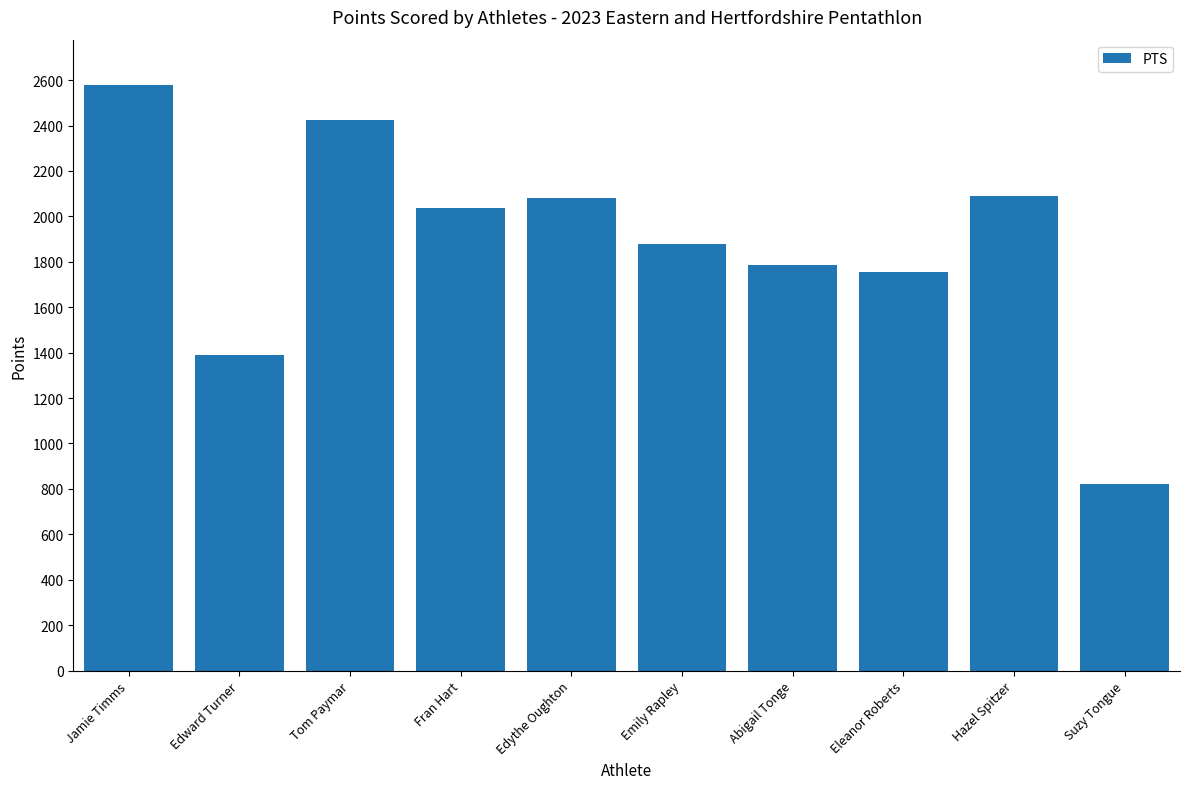

What is the change in value from Tom Paymar to Eleanor Roberts?

-667